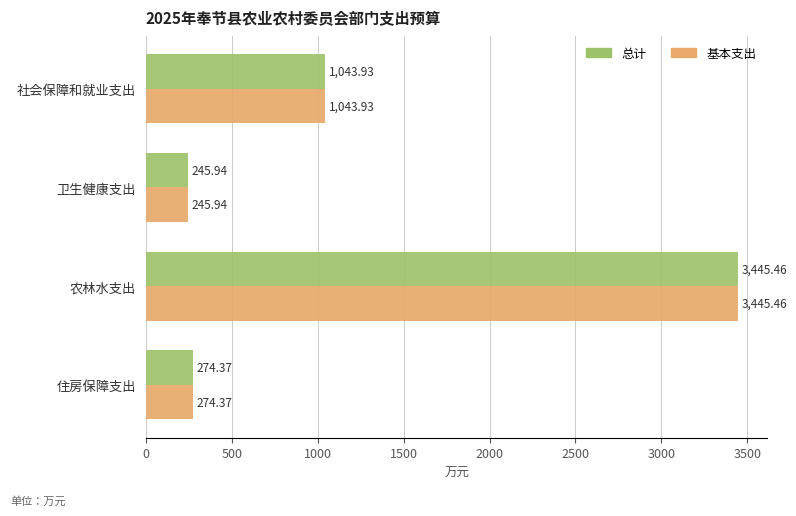

At which label is 总计 closest to 1845?

社会保障和就业支出